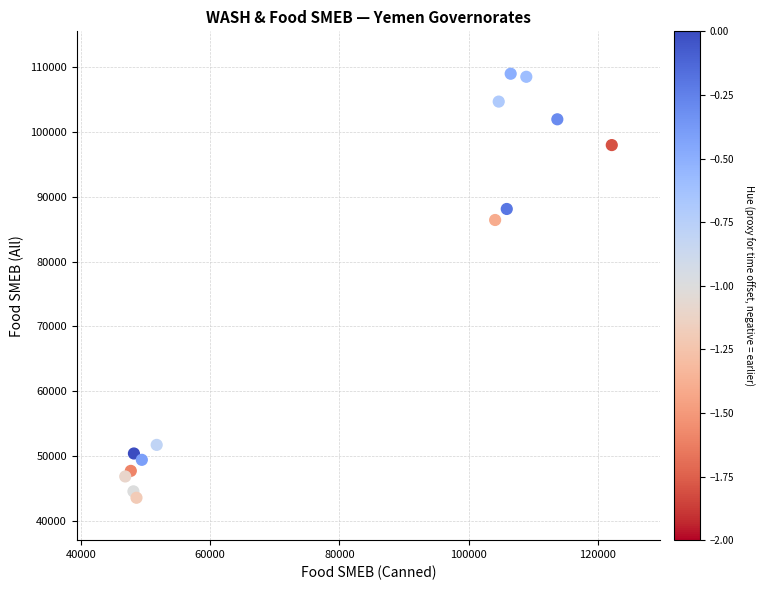

What Y value in the scatter plot is closest to 76262?

86400.0